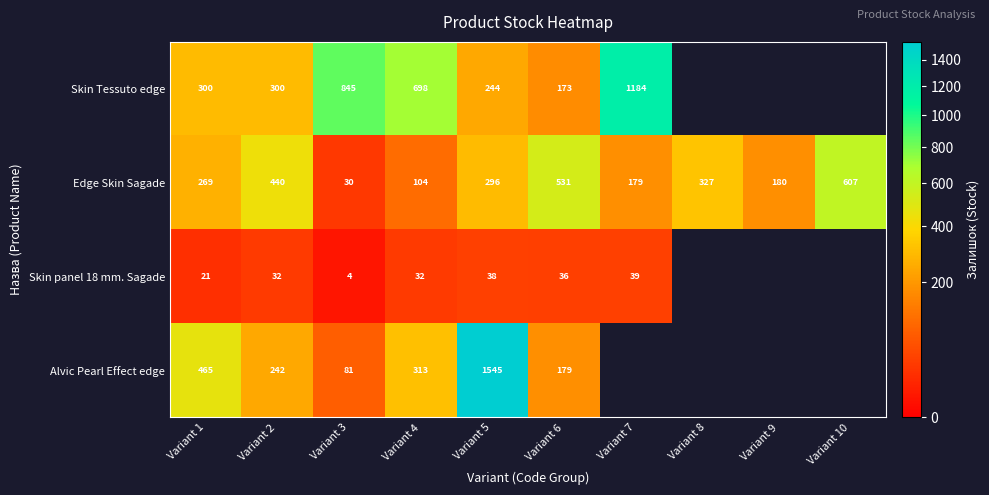

List the labels in order of Edge Skin Sagade value, largest first.

Variant 10, Variant 6, Variant 2, Variant 8, Variant 5, Variant 1, Variant 9, Variant 7, Variant 4, Variant 3